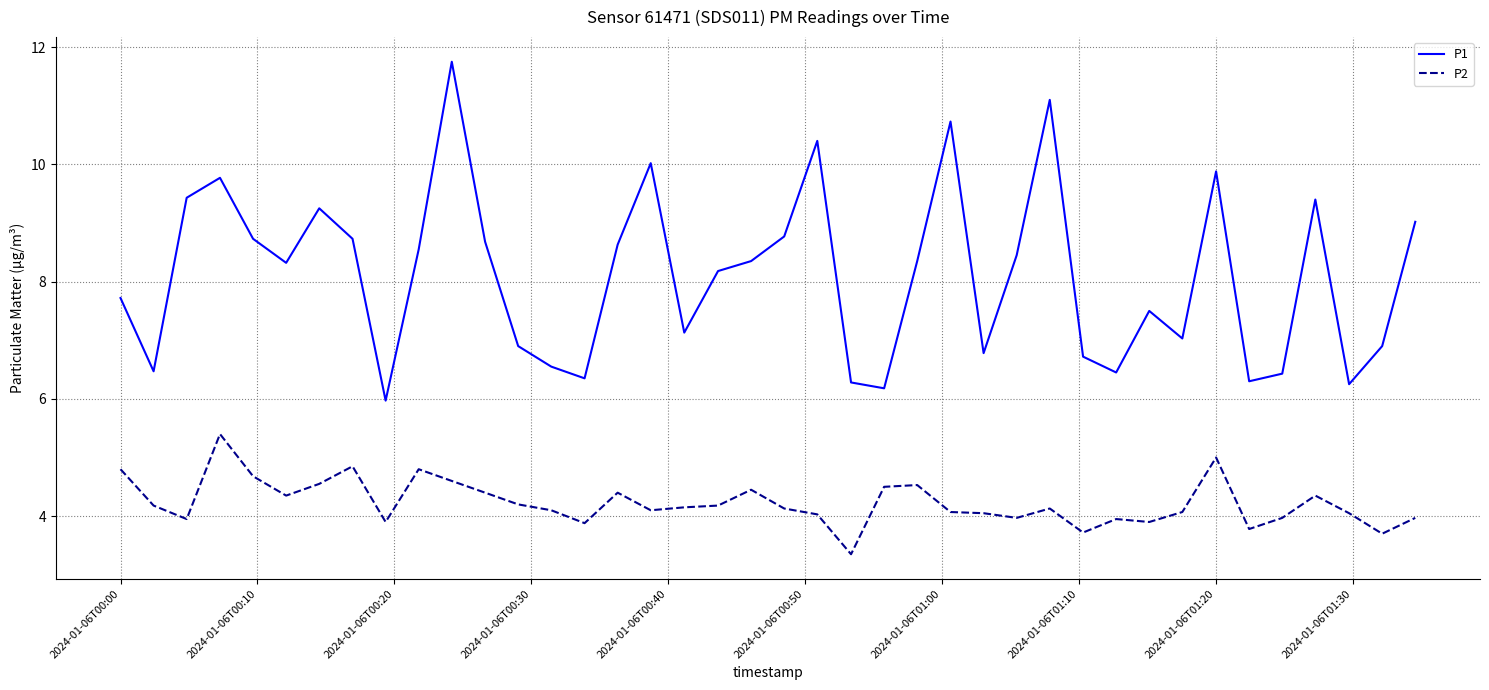

Which series has the largest total across all categories?

P1